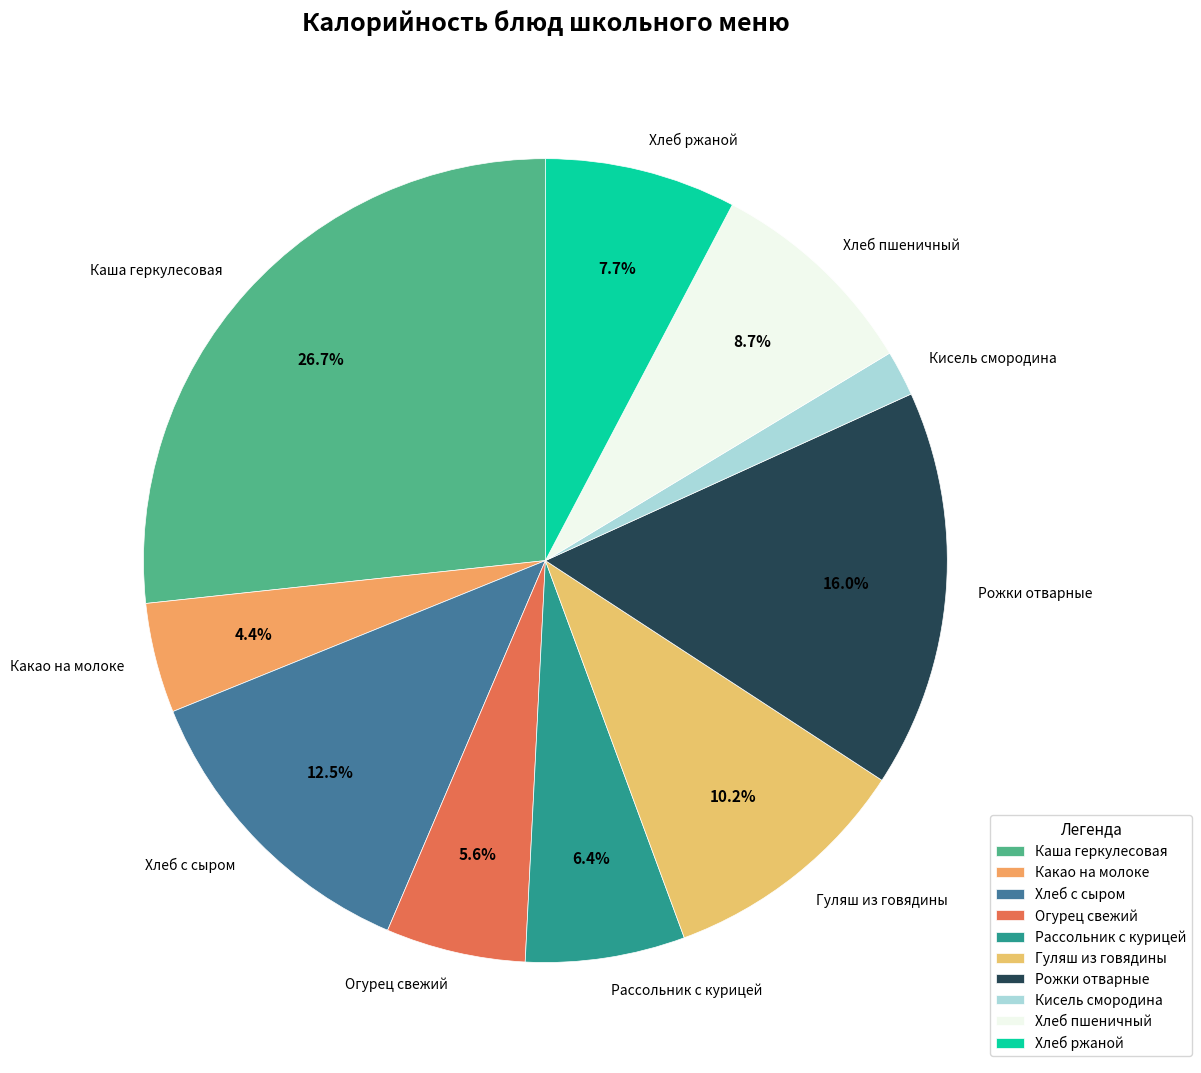

Is it true that Рассольник с курицей is 6% of the pie?

True